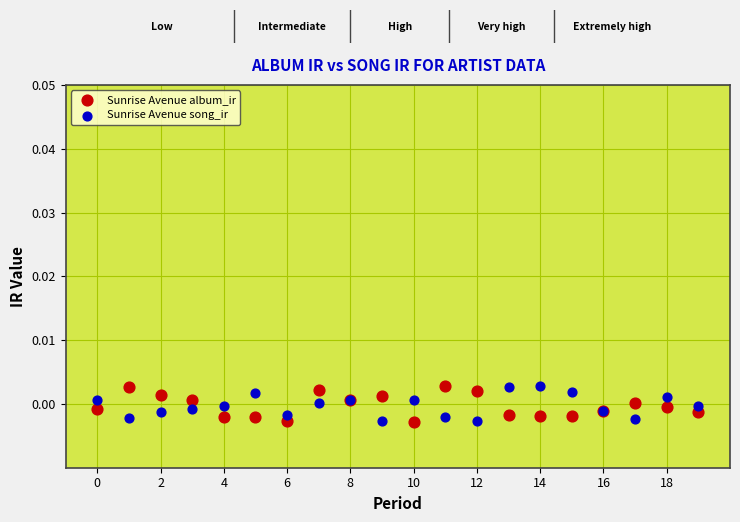

What are all the series names shown in the legend?

Sunrise Avenue album_ir, Sunrise Avenue song_ir